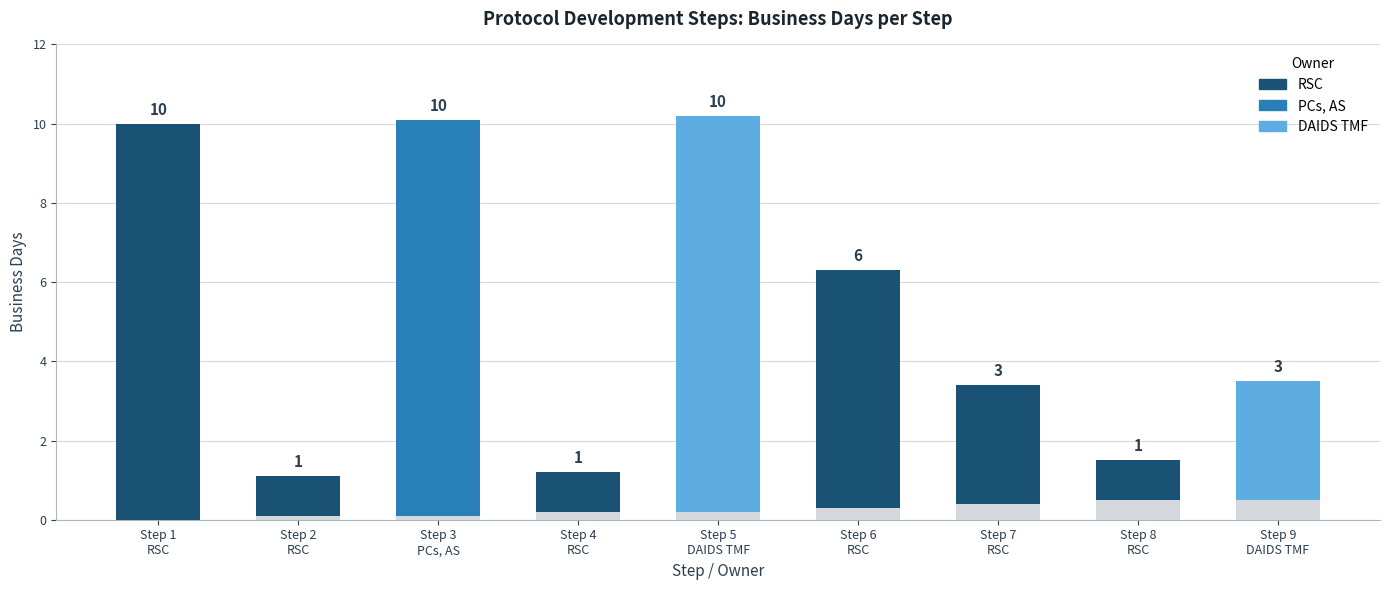

What is the difference between the Version Start values at Step 2
RSC and Step 5
DAIDS TMF?

0.1